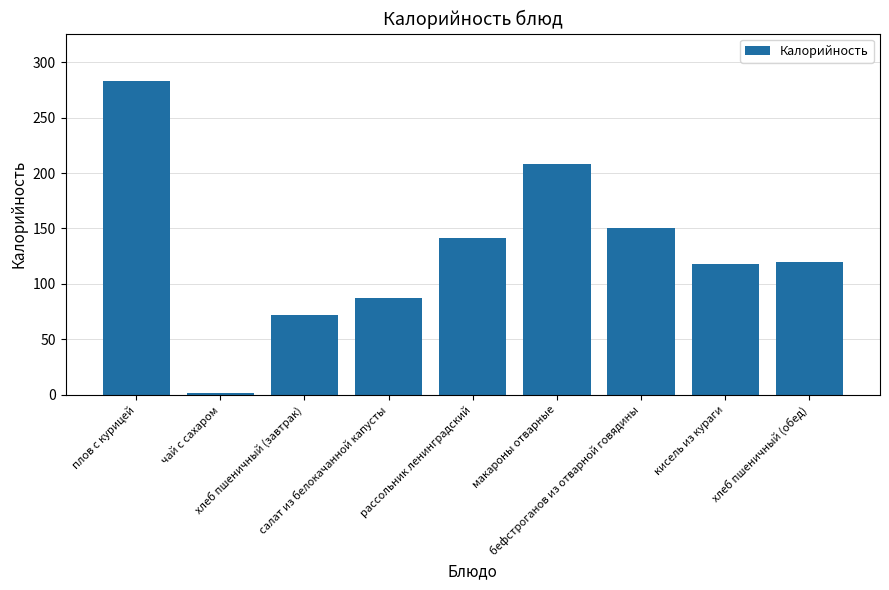

Reading left to right, list all the values displayed in this chart.

283.2	1.4	72.0	87.5	141.6	208.0	150.6	118.4	120.0